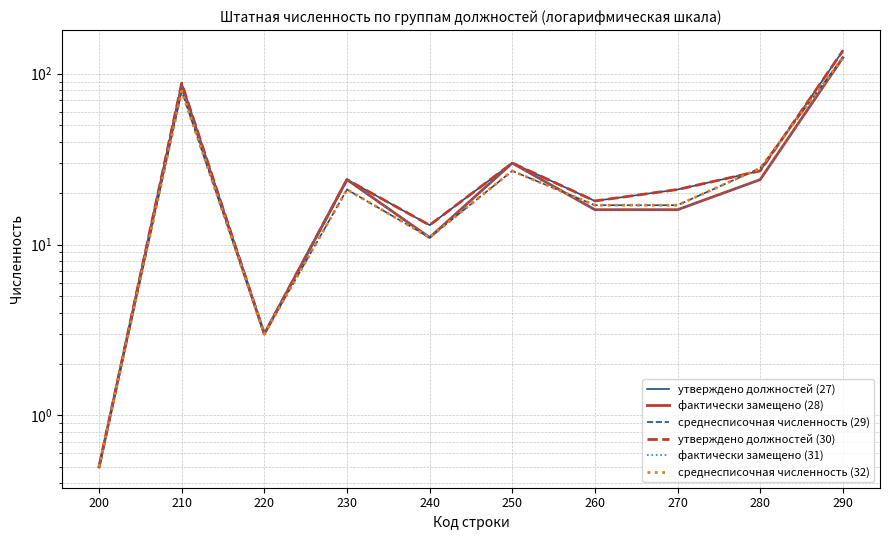

Between 220 and 240, which series saw the biggest shift?

утверждено должностей (27)